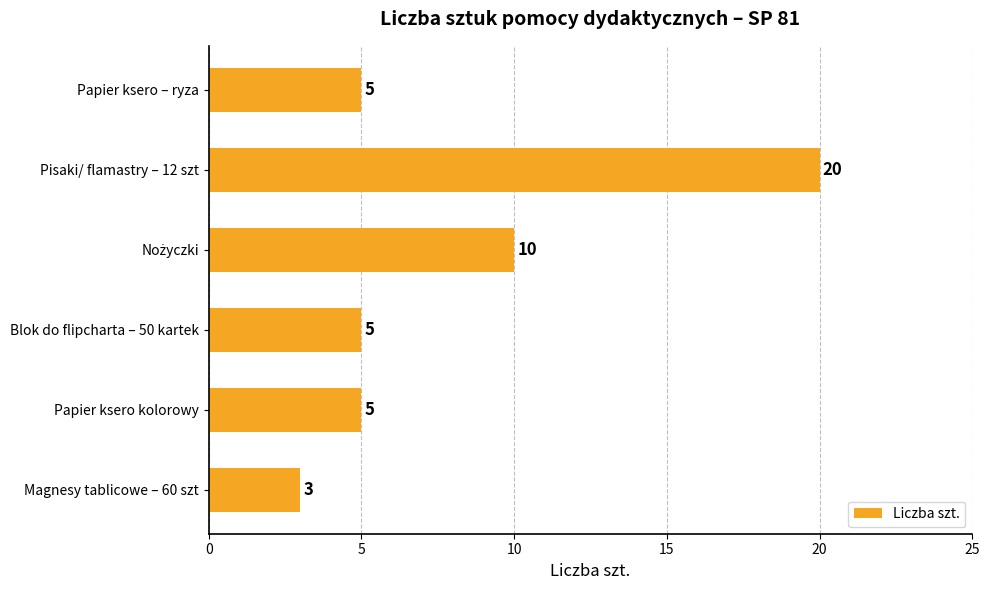

Which has a higher value, Papier ksero kolorowy or Magnesy tablicowe – 60 szt?

Papier ksero kolorowy